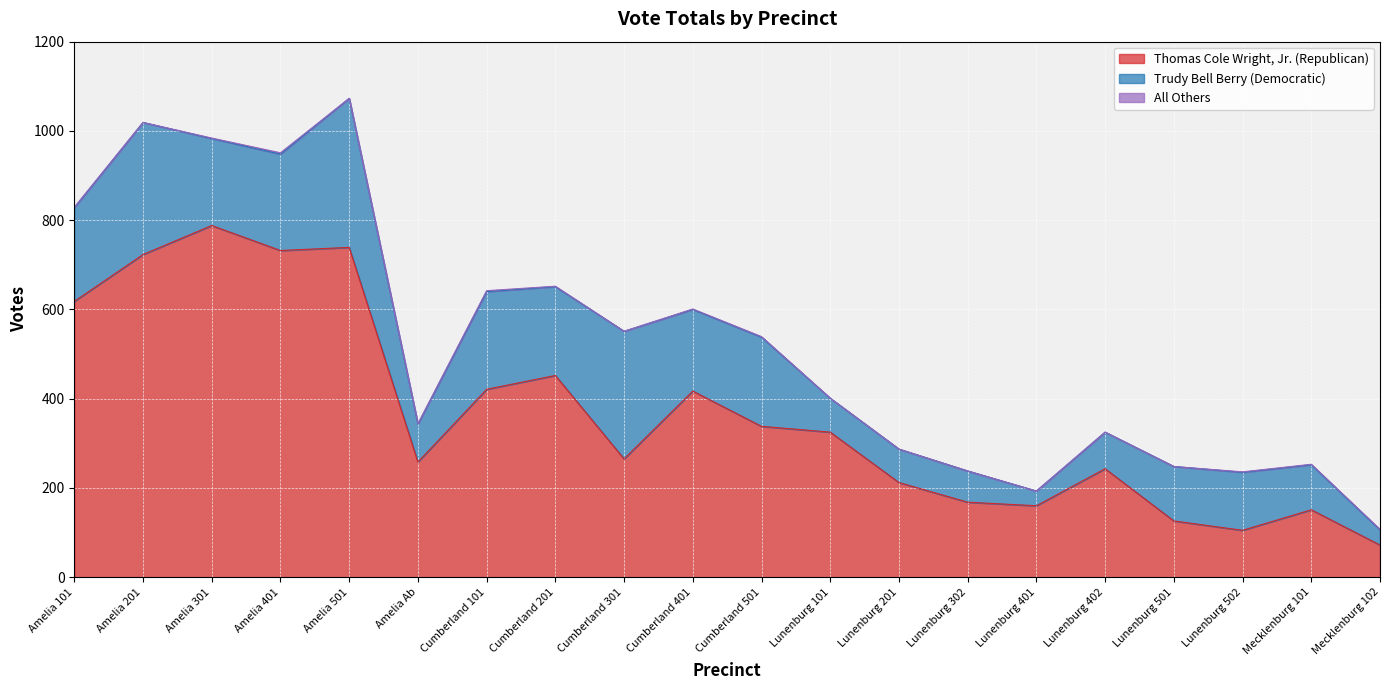

Rank the series at Lunenburg 402 from lowest to highest value.

All Others, Trudy Bell Berry (Democratic), Thomas Cole Wright, Jr. (Republican)